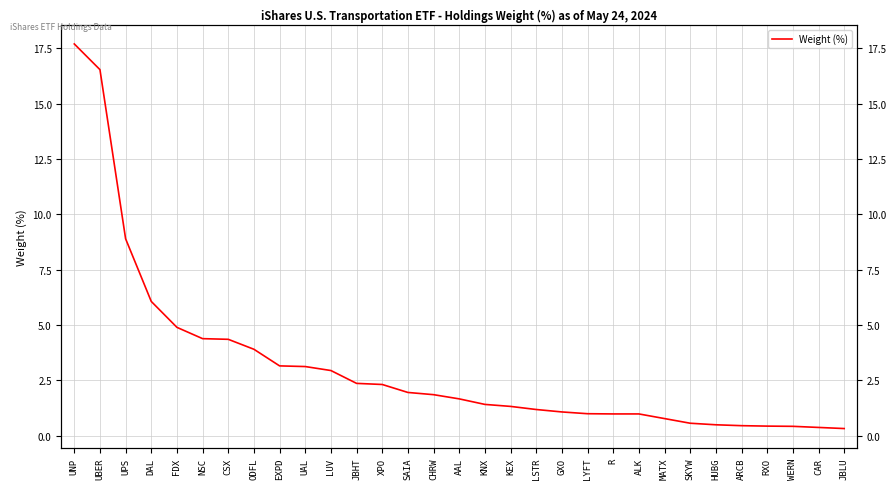

What is the label of the 3rd point from the left?

UPS